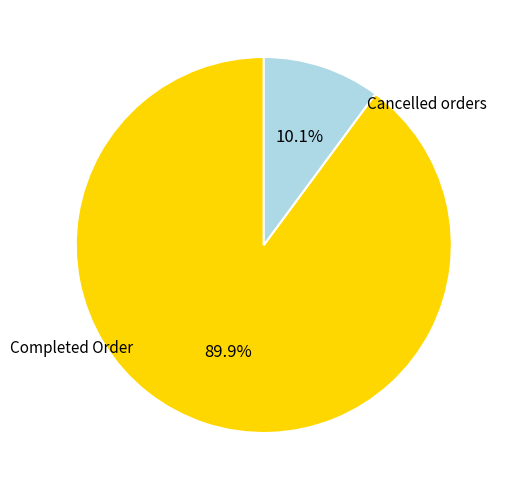

Is there a majority slice in this chart?

Yes